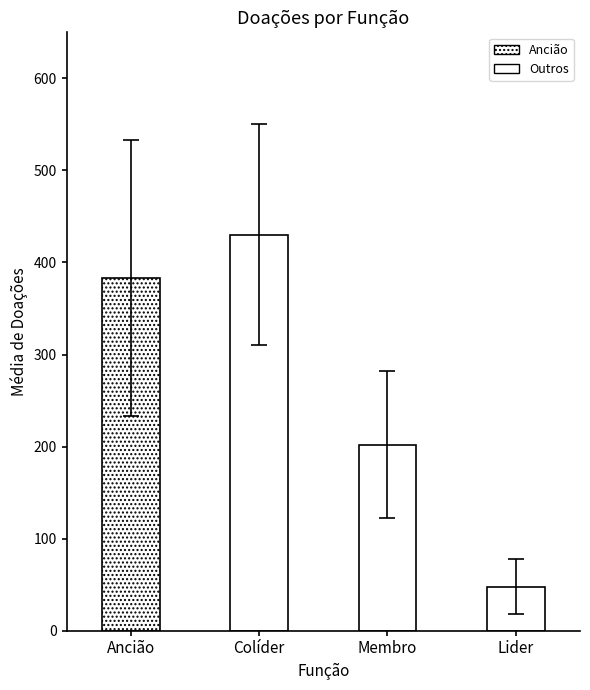

What is the ratio of the value at Membro to the value at Ancião?

0.5